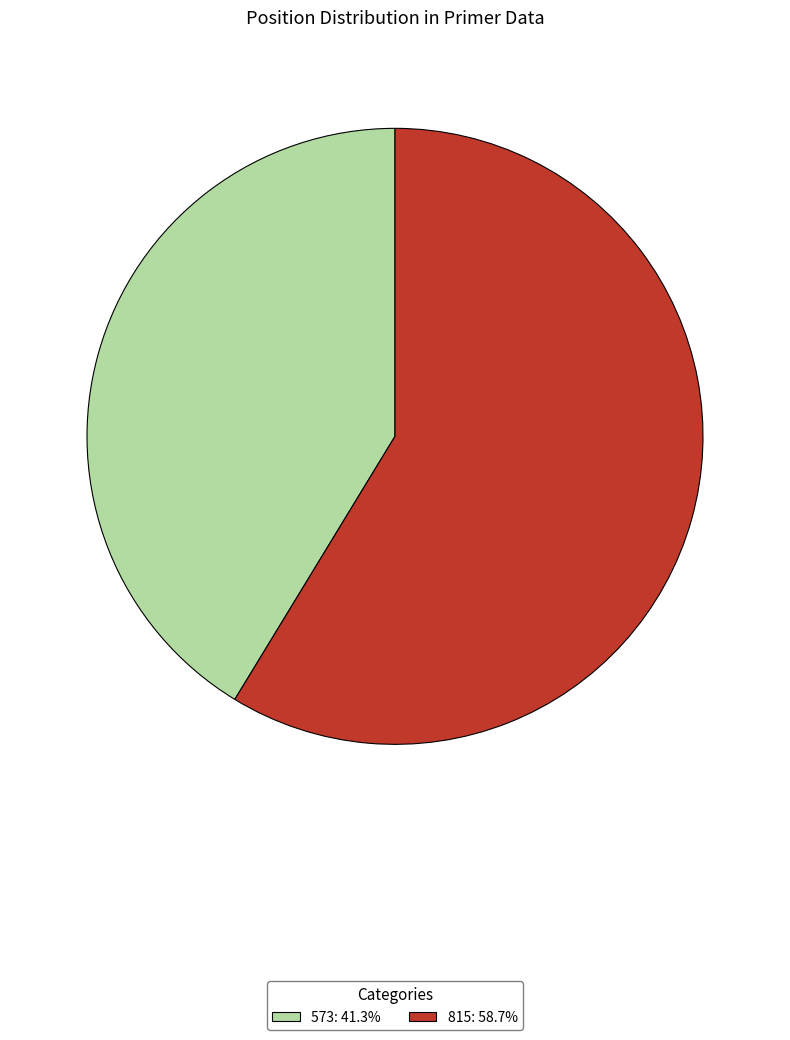

Is the sum of 815 and 573 greater than half?

Yes